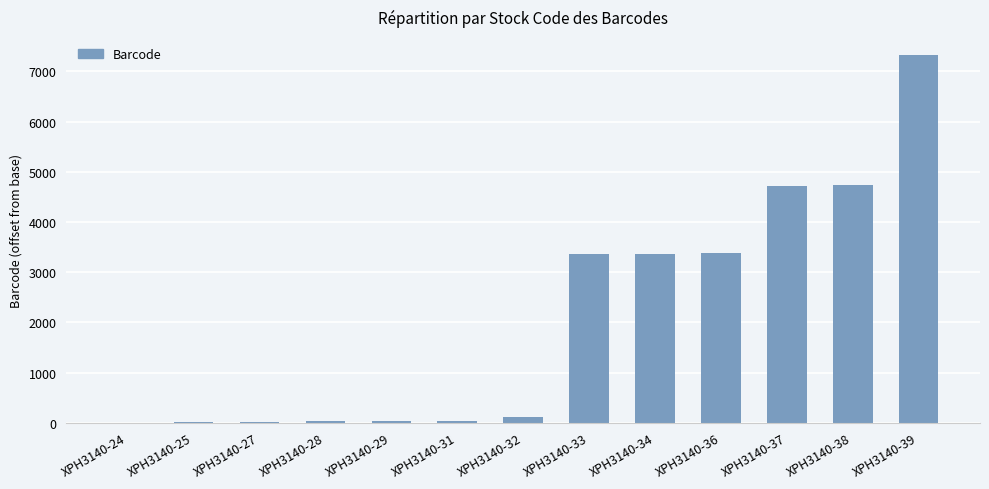

Is it true that the value at XPH3140-24 is -3984?

False